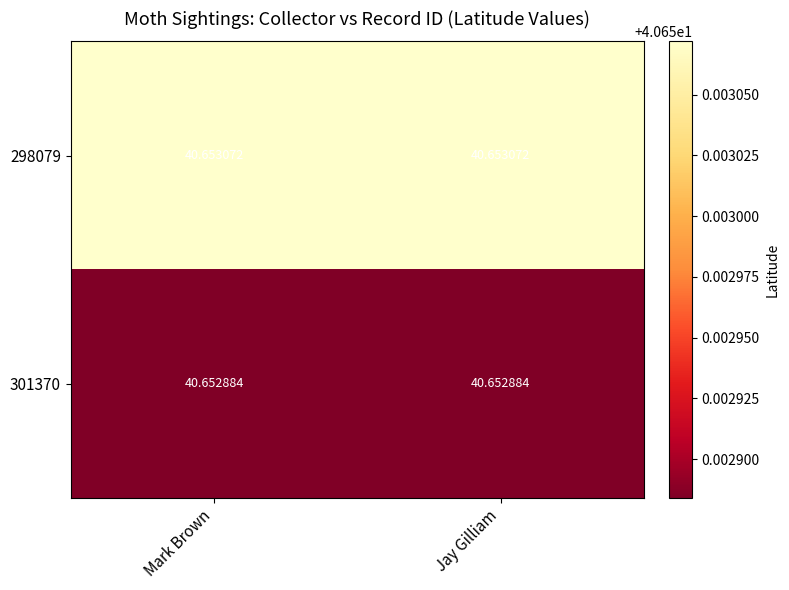

Is the value of 301370 at Mark Brown greater than the value of 298079 at Mark Brown?

No